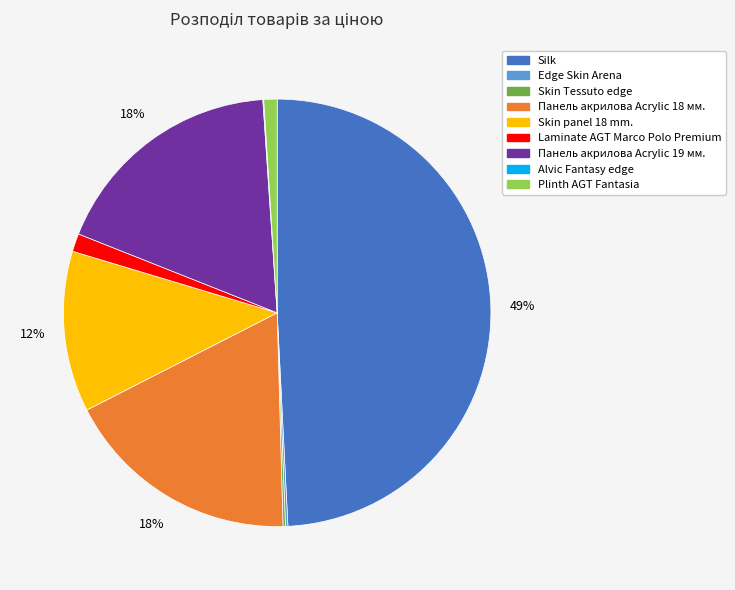

Does Панель акрилова Acrylic 19 мм. represent more than half of the total?

No